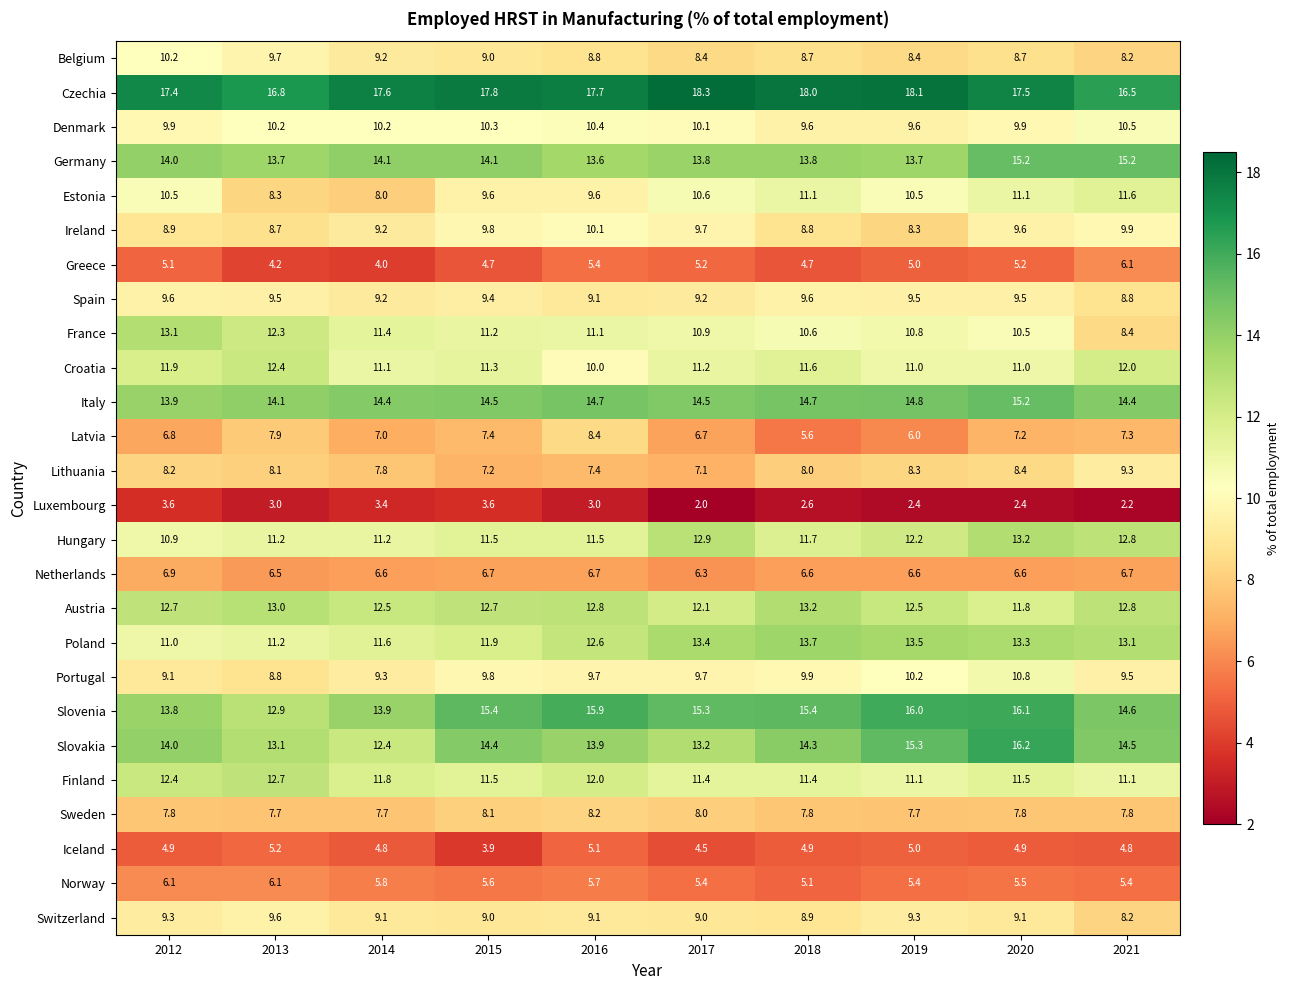

The Portugal series shows 16.7 at 2020. True or false?

False